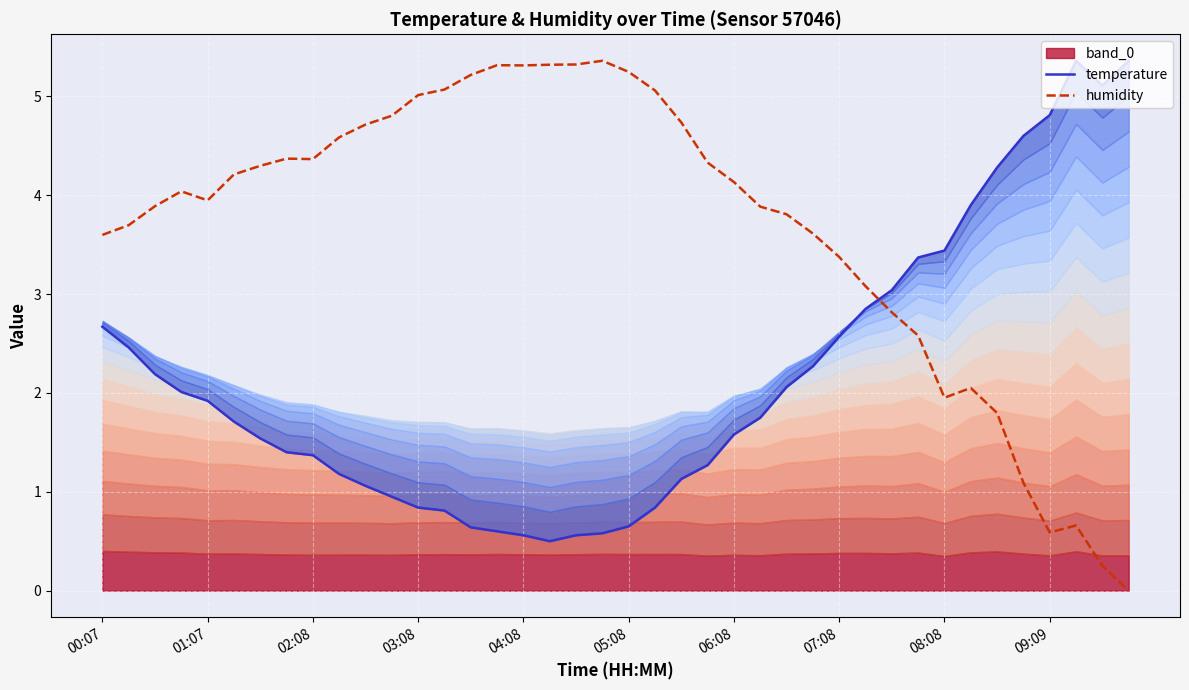

Rank the series by their average value, from highest to lowest.

humidity, temperature